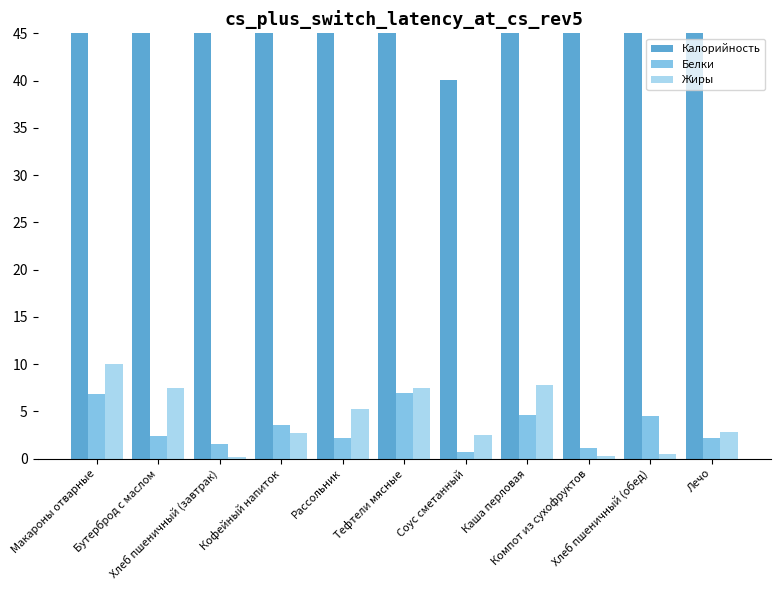

How many bars are there in each group?

3